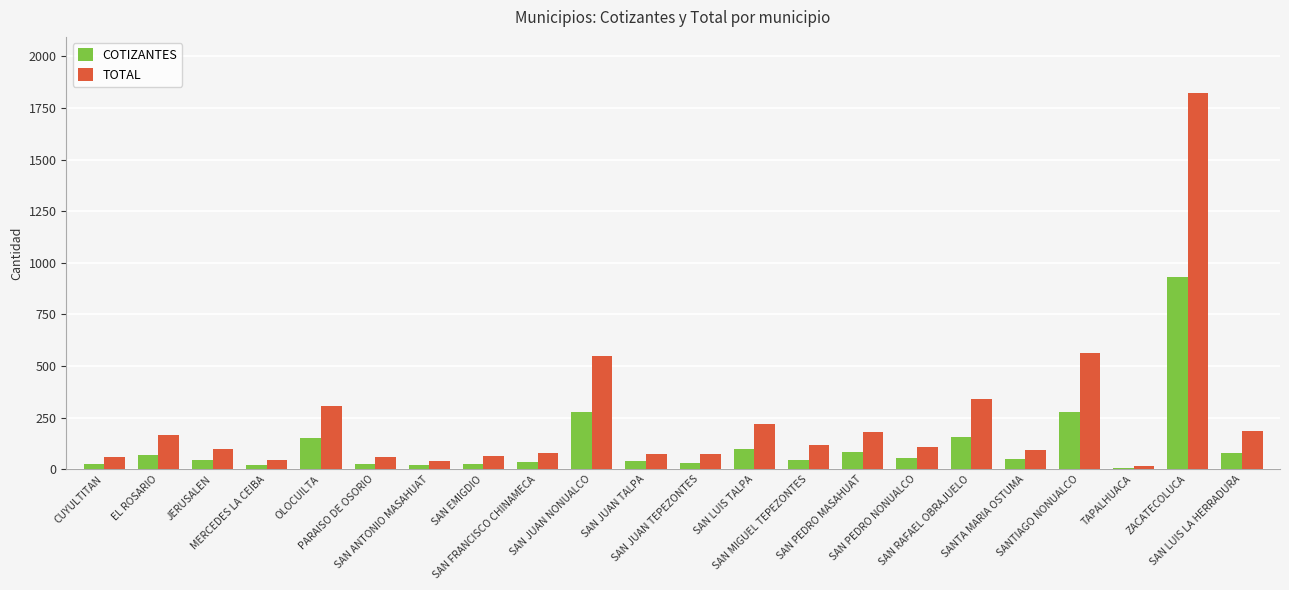

Is the value of TOTAL at PARAISO DE OSORIO greater than the value of COTIZANTES at CUYULTITAN?

Yes